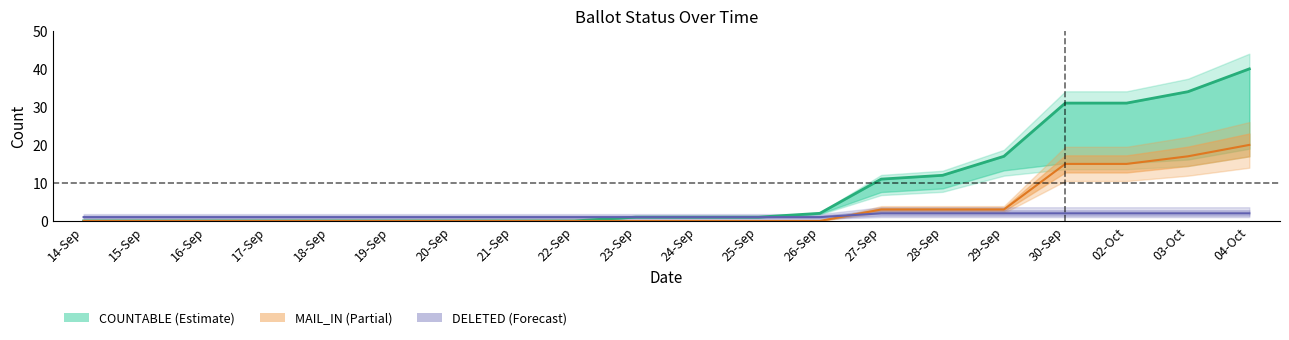

The value of MAIL_IN at 23-Sep is -9. True or false?

False